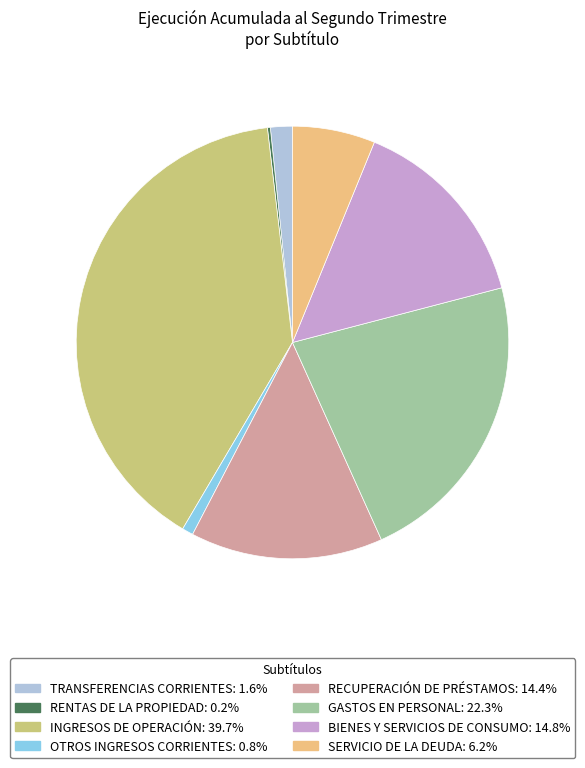

What is the ratio of the value at BIENES Y SERVICIOS DE CONSUMO: 14.8% to the value at OTROS INGRESOS CORRIENTES: 0.8%?

17.7